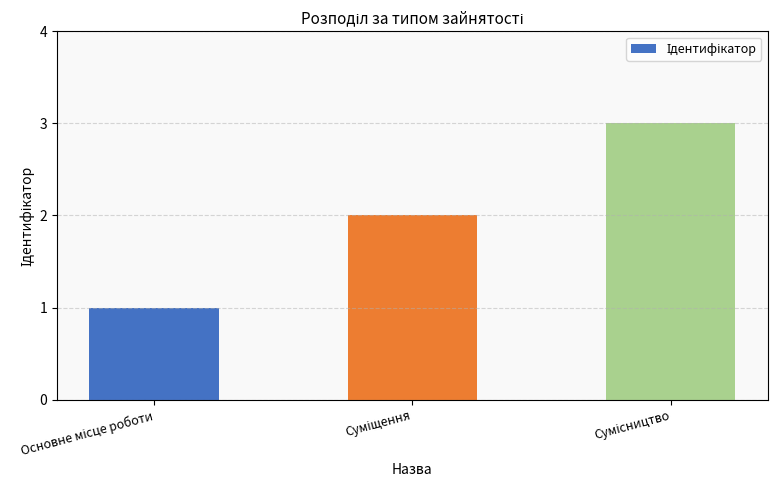

What is the sum of all values?

6